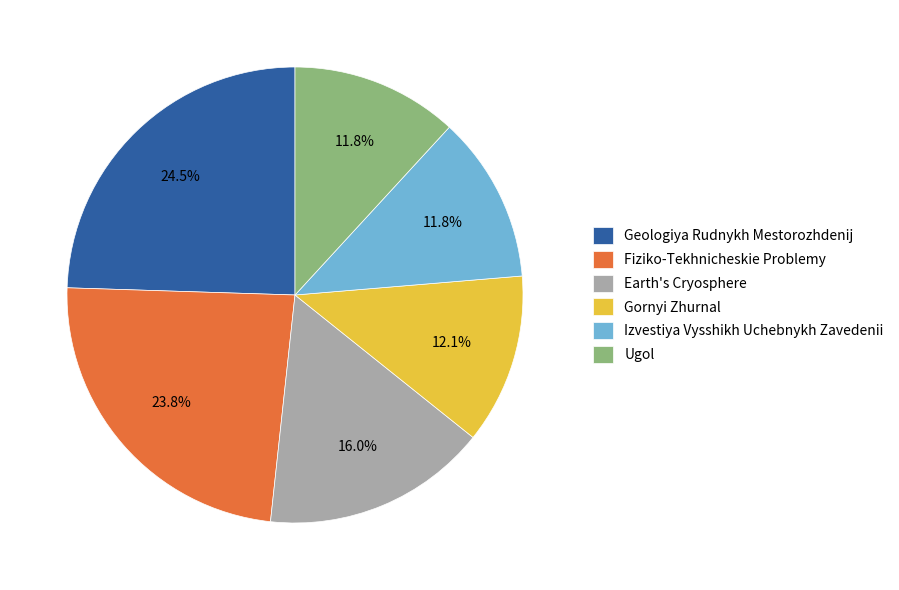

Do Geologiya Rudnykh Mestorozhdenij and Fiziko-Tekhnicheskie Problemy together represent more than half of the pie?

No